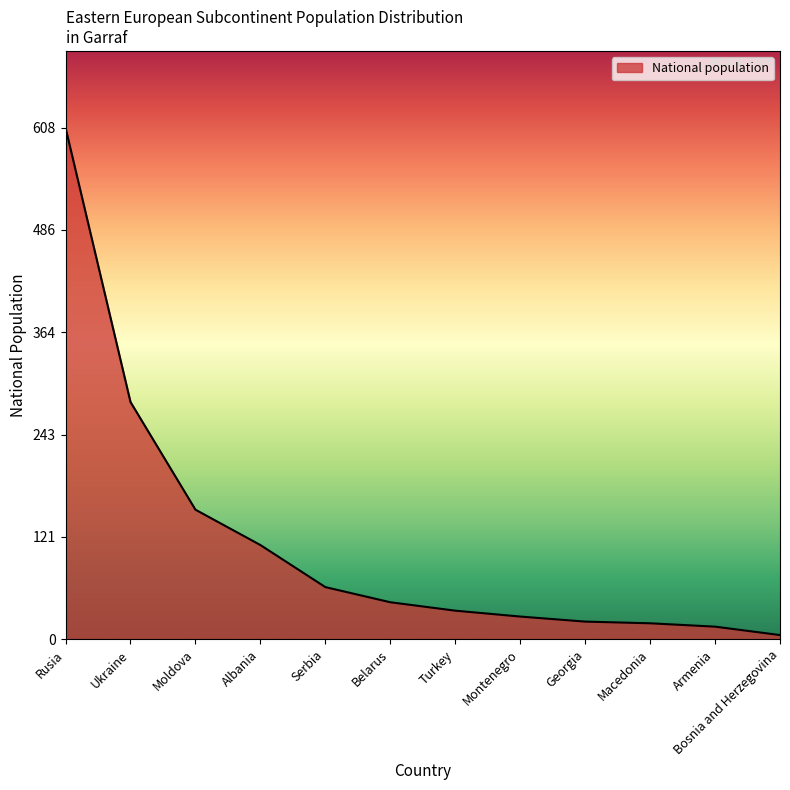

Where is the data nearest to the value 306?

Ukraine